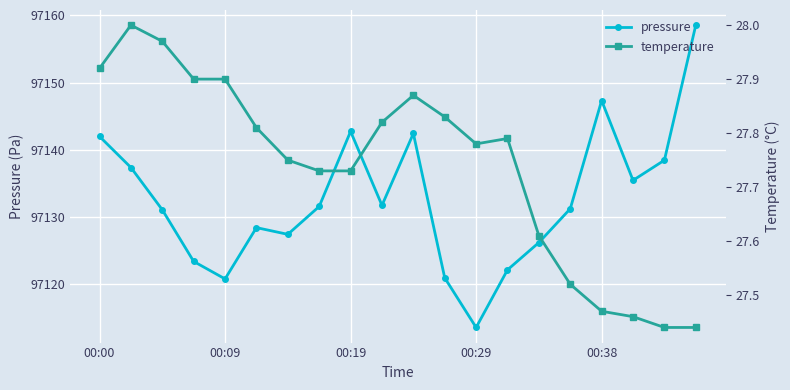

At which category does pressure reach its first local valley?

00:09